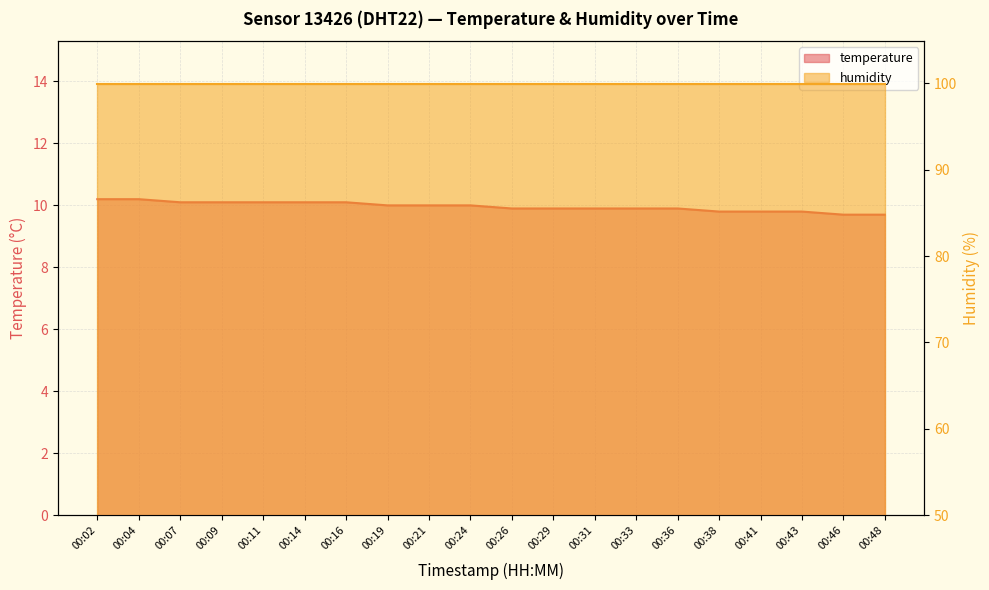

Reading right to left, what are all the values shown in this chart?

00:48=9.7	00:46=9.7	00:43=9.8	00:41=9.8	00:38=9.8	00:36=9.9	00:33=9.9	00:31=9.9	00:29=9.9	00:26=9.9	00:24=10.0	00:21=10.0	00:19=10.0	00:16=10.1	00:14=10.1	00:11=10.1	00:09=10.1	00:07=10.1	00:04=10.2	00:02=10.2